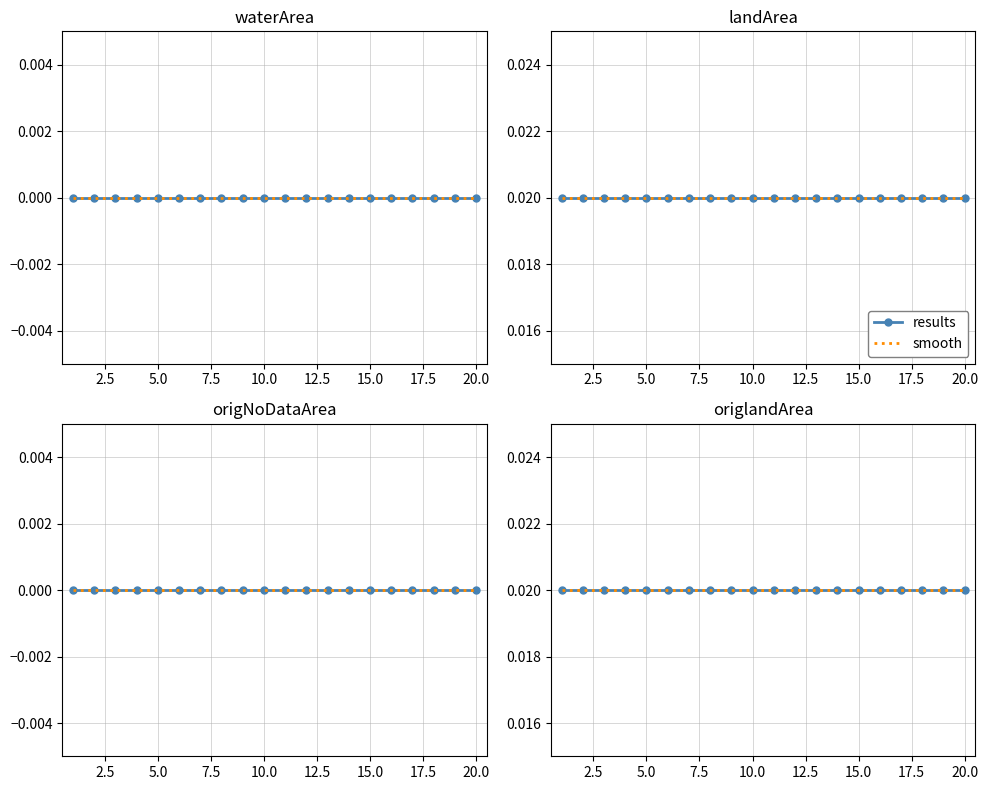

Which series has the largest range (max minus min)?

waterArea